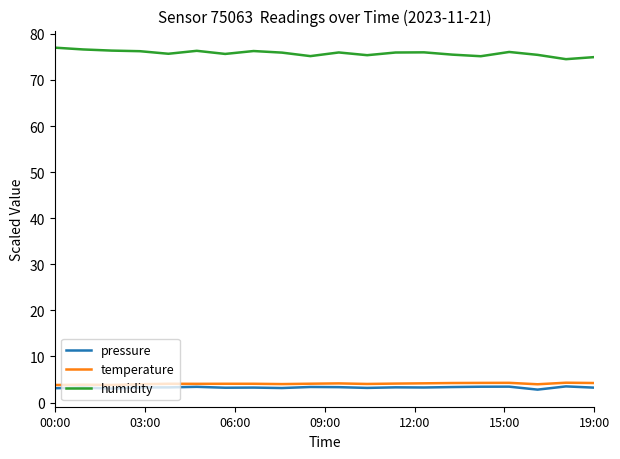

What is the maximum value shown in the chart?

77.0